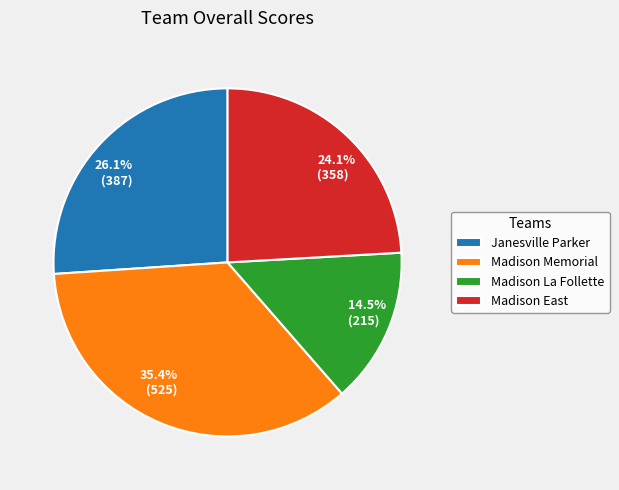

To the nearest percent, what is the combined percentage of Madison East and Janesville Parker?

50%